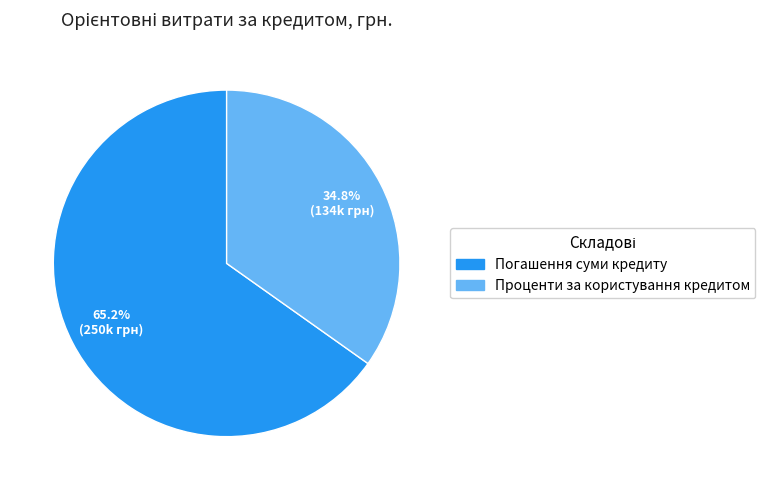

Between Погашення суми кредиту and Проценти за користування кредитом, which is larger?

Погашення суми кредиту